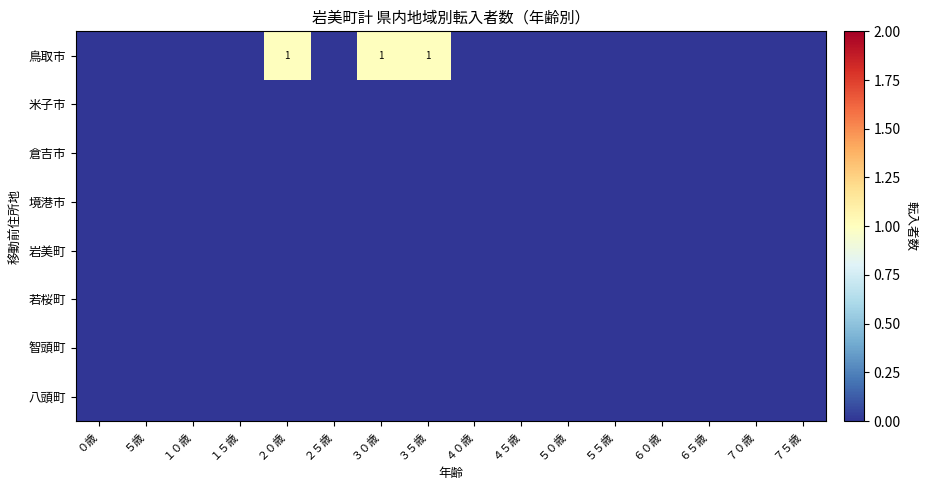

Which series changed the most between １５歳 and ５５歳?

鳥取市